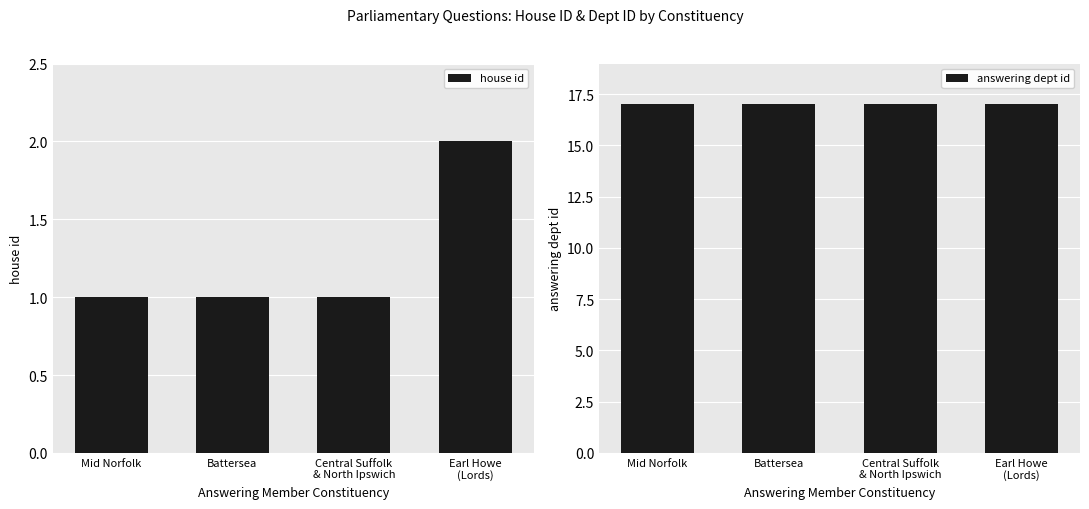

List the labels in order of answering dept id value, smallest first.

Mid Norfolk, Battersea, Central Suffolk
& North Ipswich, Earl Howe
(Lords)